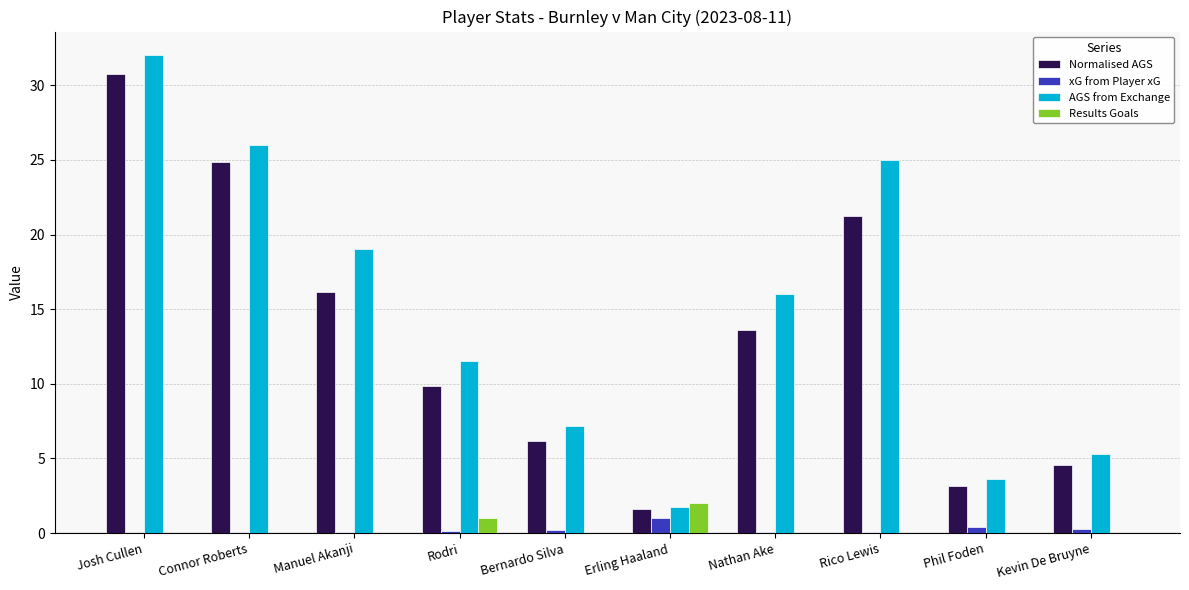

How many groups of bars are there?

10